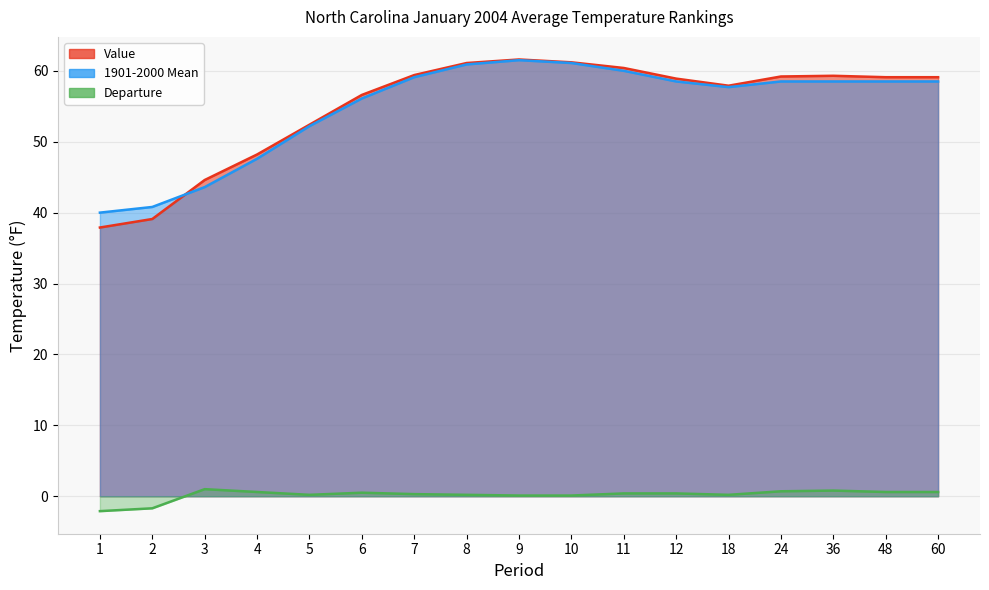

What is the value of the 1901-2000 Mean point at the 8th from the left?

60.9